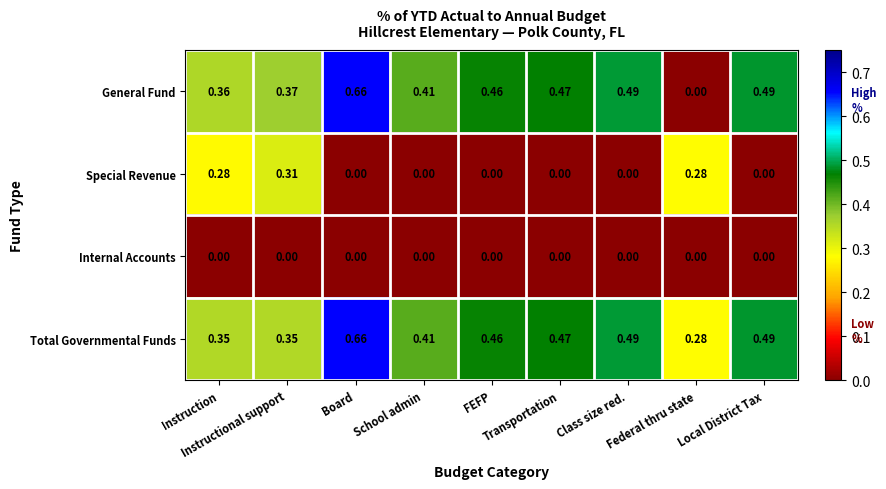

Count the number of categories in the chart.

9